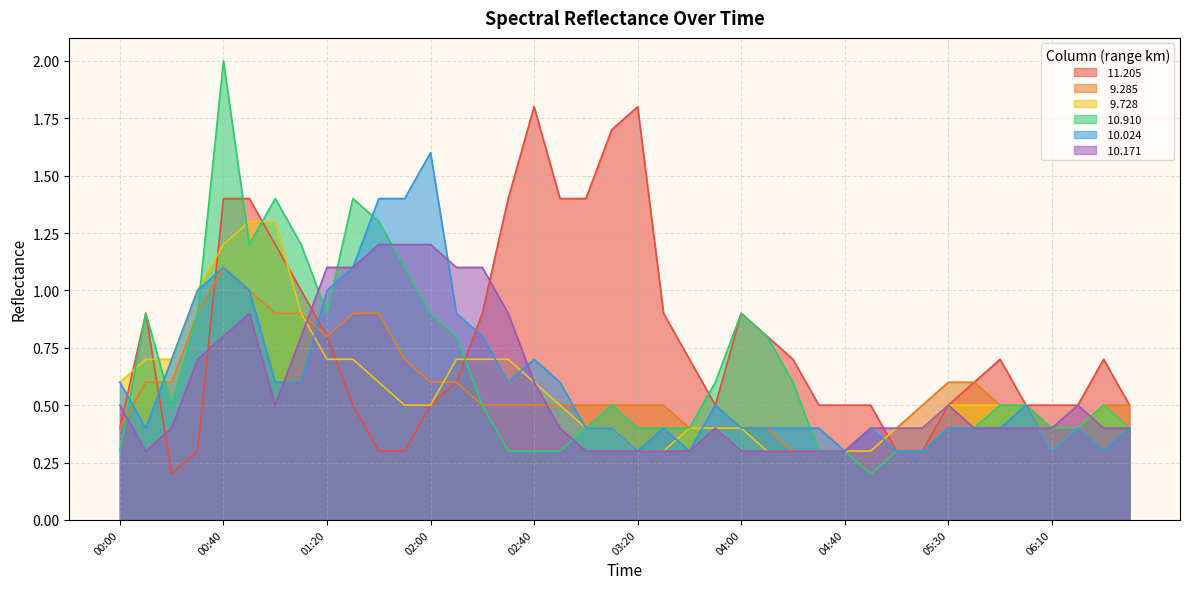

Does the chart display data point markers on the line(s)?

No